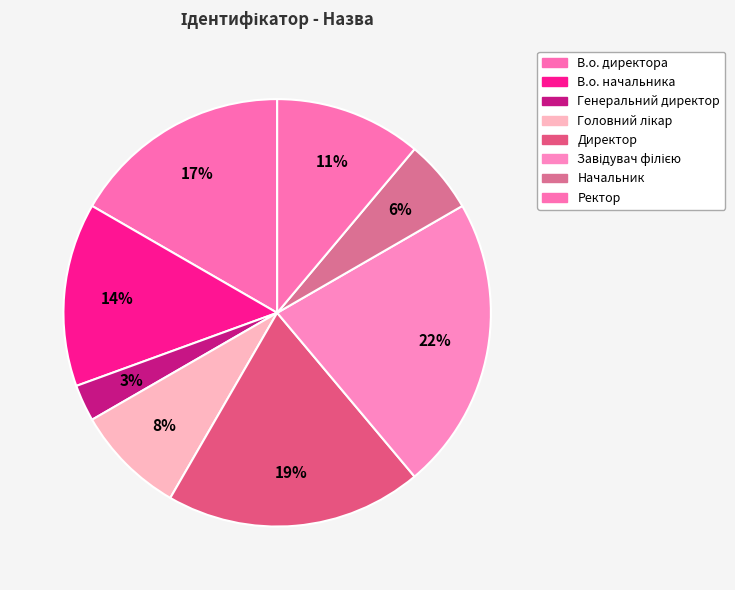

Between В.о. директора and Генеральний директор, which is larger?

В.о. директора